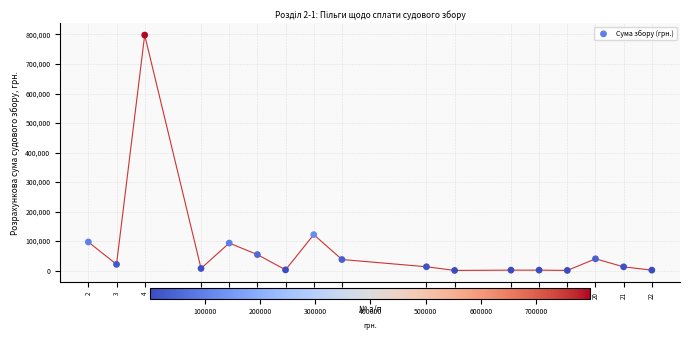

What Y value in the scatter plot is closest to 399333?

121956.7